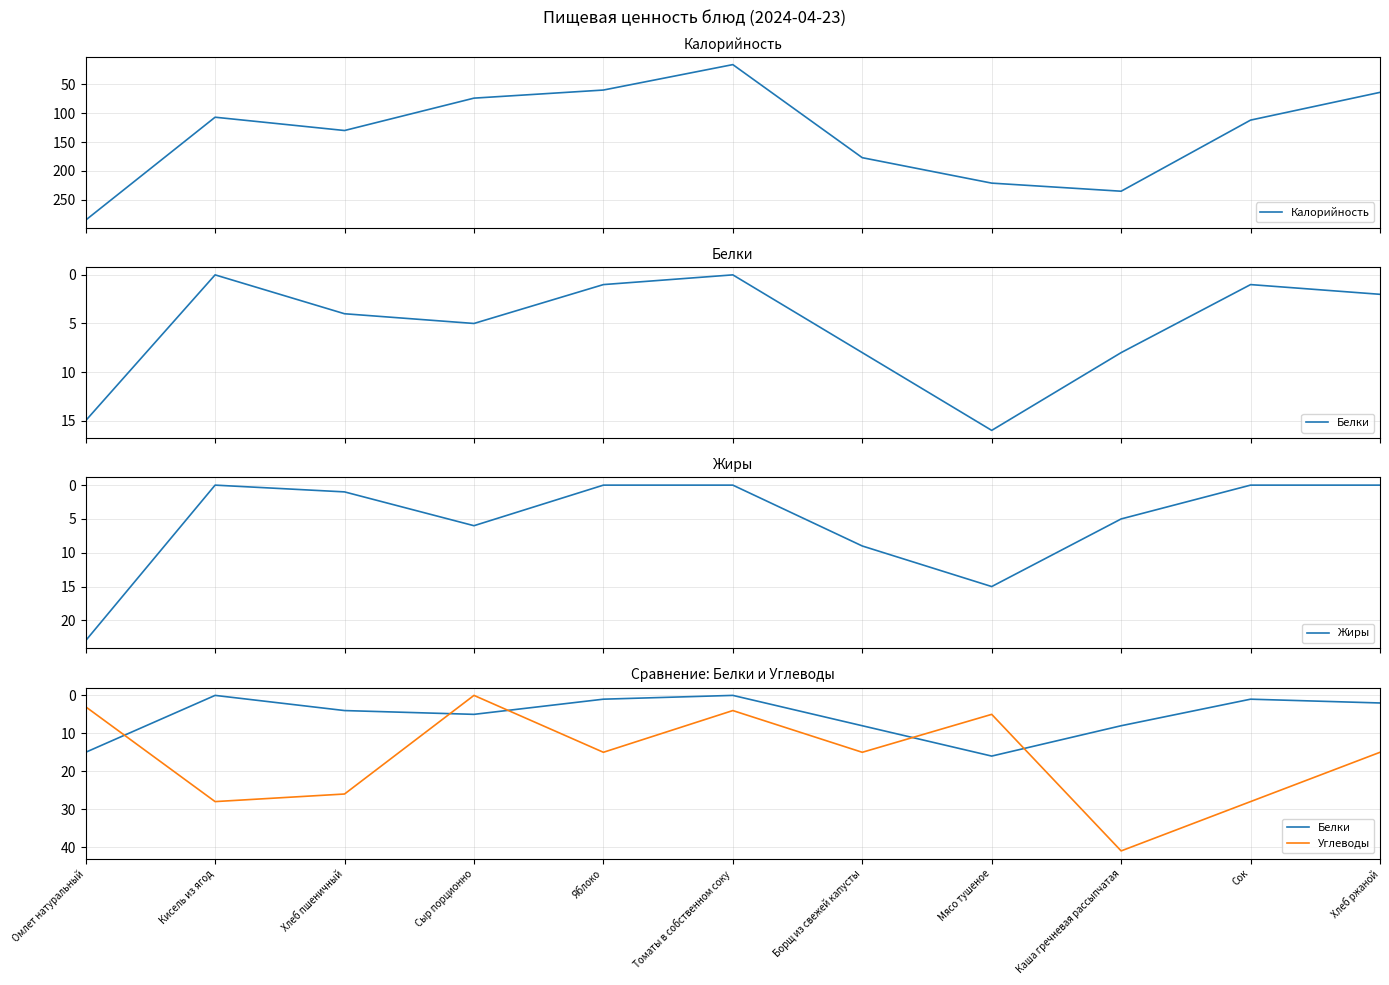

At how many categories does at least one series exceed 47?

10